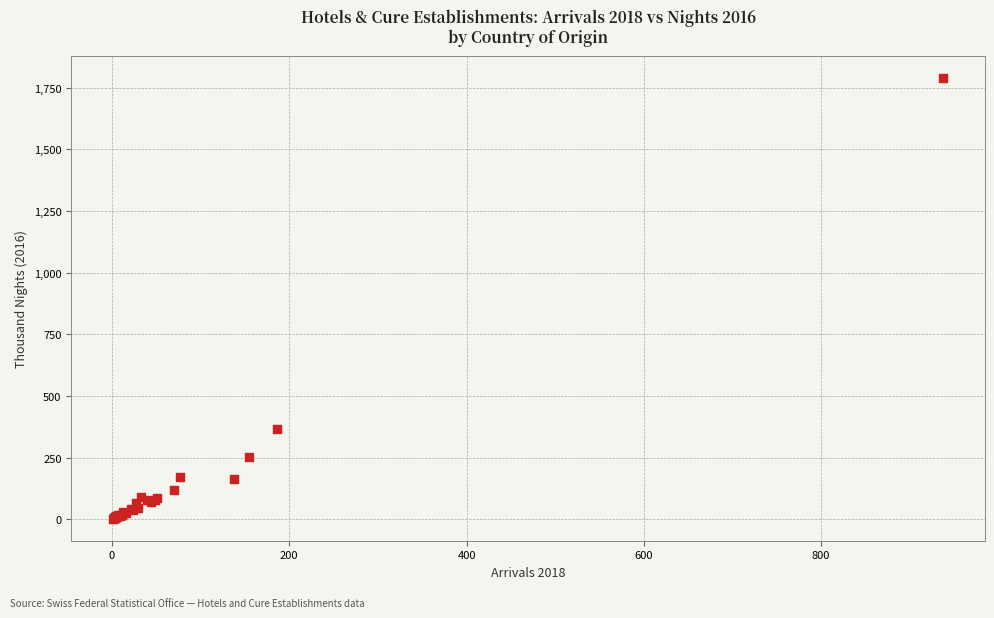

What Y value in the scatter plot is closest to 895?

365.5